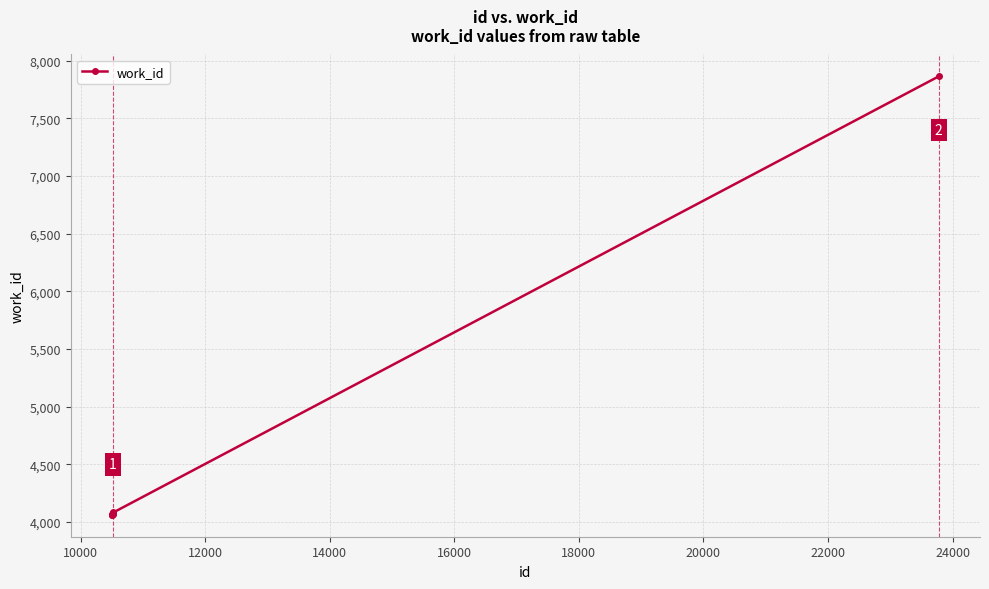

What is the difference between the maximum and minimum values?

3801